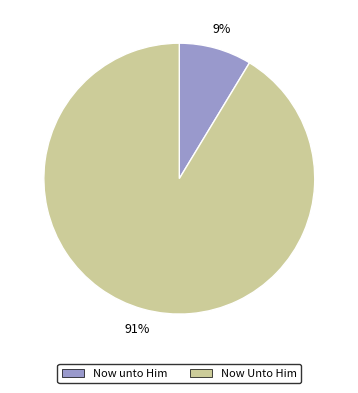

Count the number of slices in the pie.

2